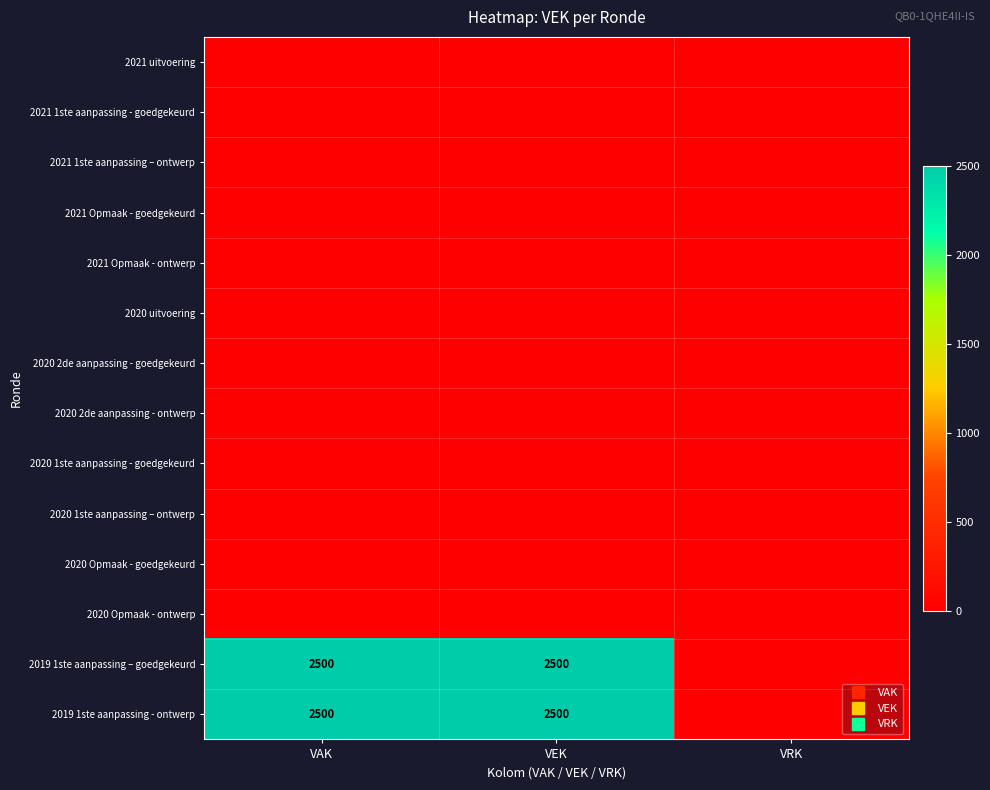

At how many categories does at least one series exceed 1271?

2